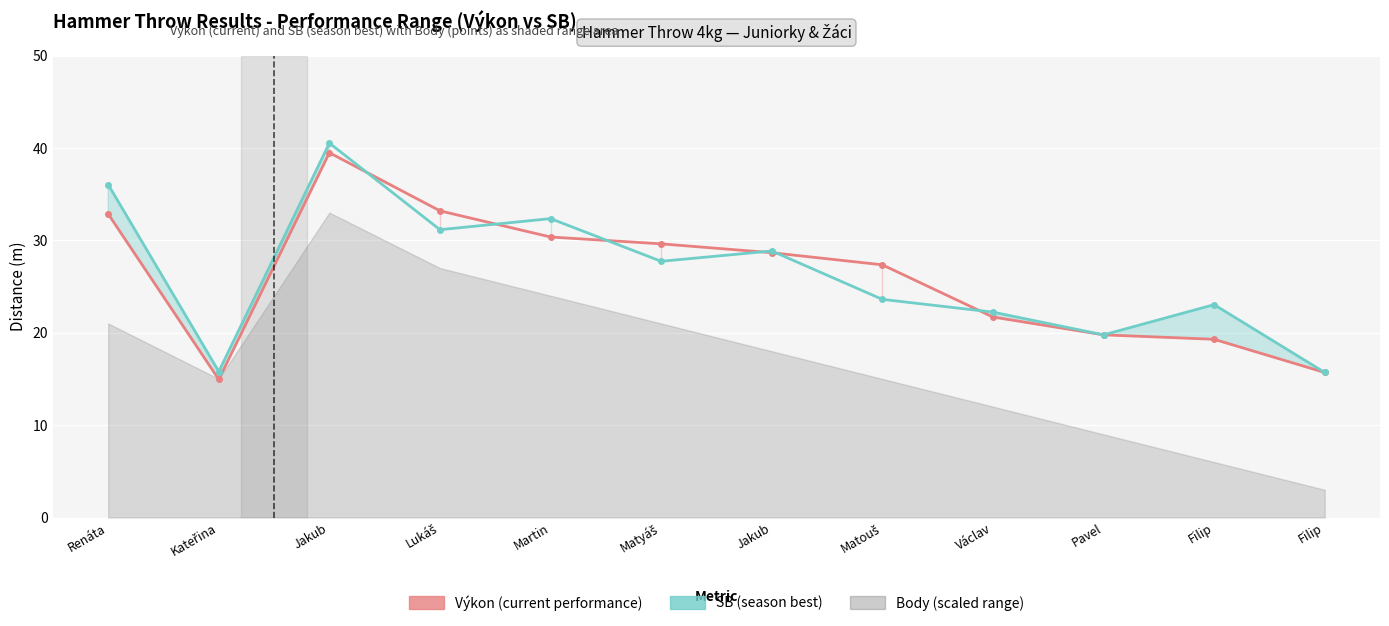

Where do Výkon (current performance) and SB (season best) first cross each other?

Jakub and Lukáš